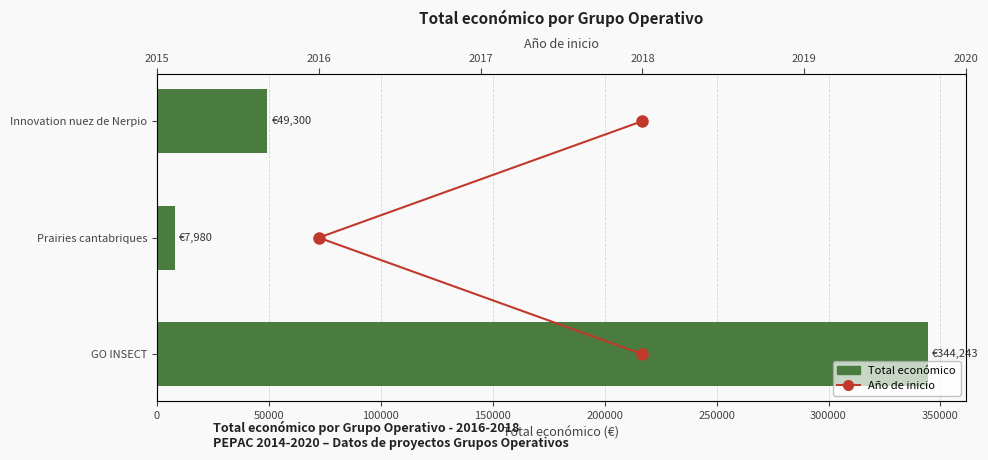

The value of Año de inicio at 2018 is -1. True or false?

False